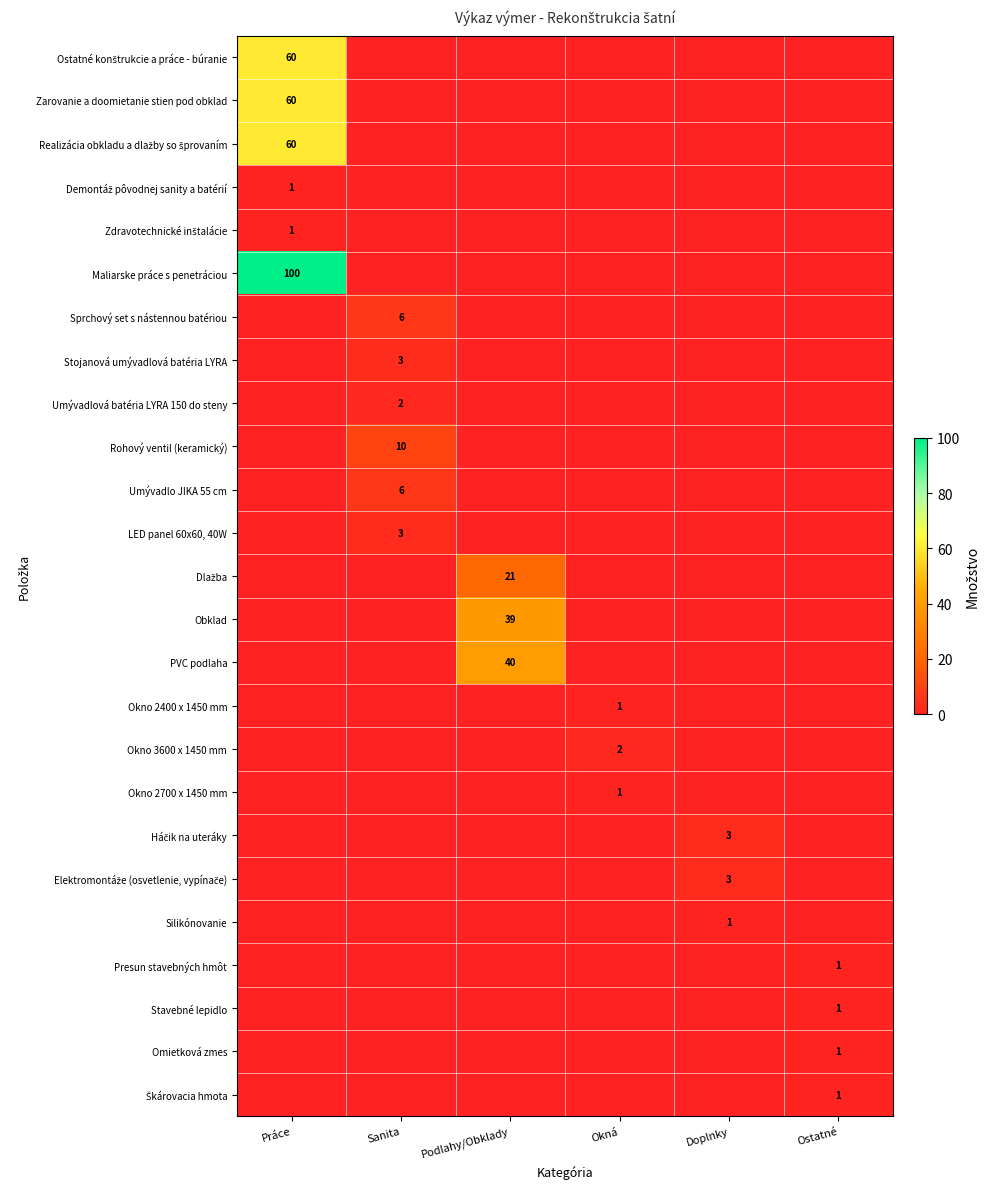

True or false: Omietková zmes has a value of 1 at Ostatné.

True